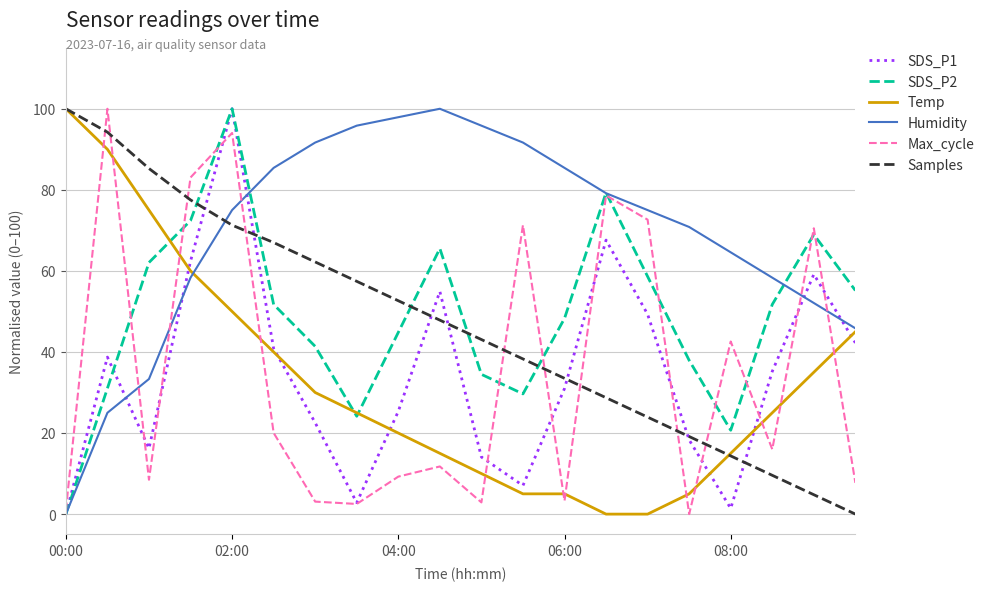

What is the difference between the second highest and second lowest values in the Humidity series?

72.9